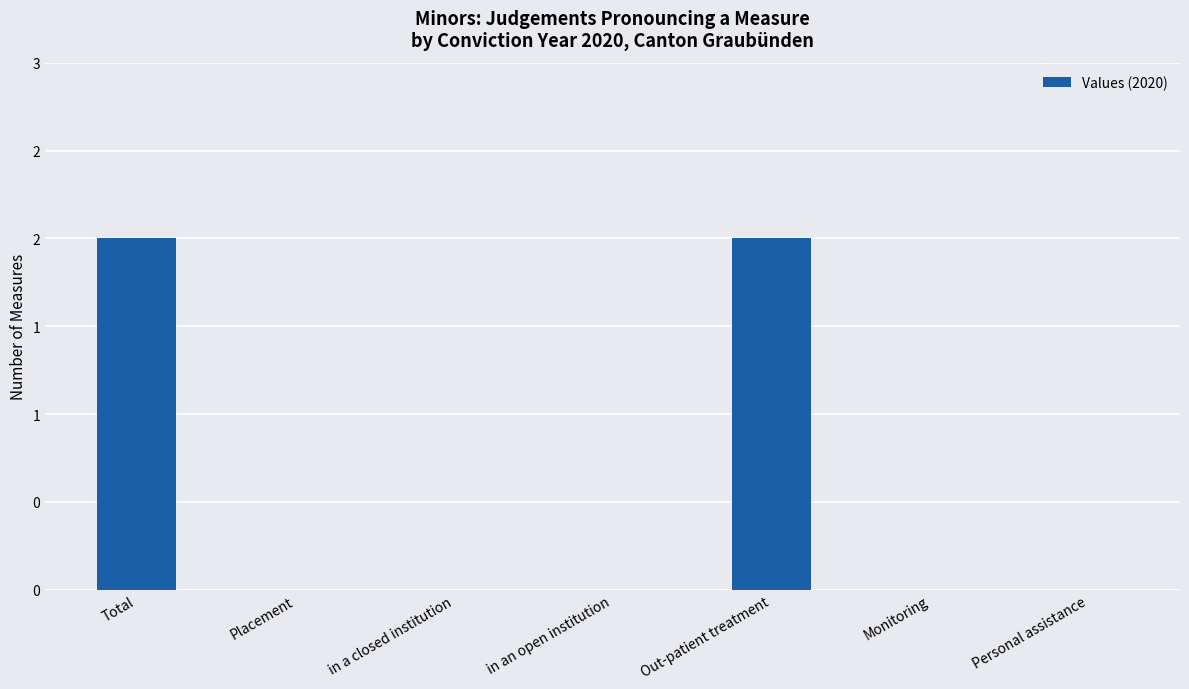

What is the difference between the maximum and minimum values?

2